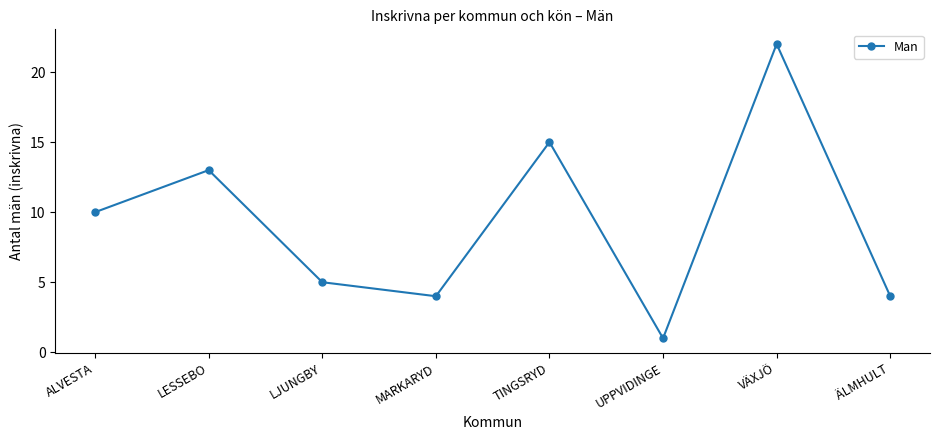

Reading left to right, extract all data points from this chart.

10	13	5	4	15	1	22	4